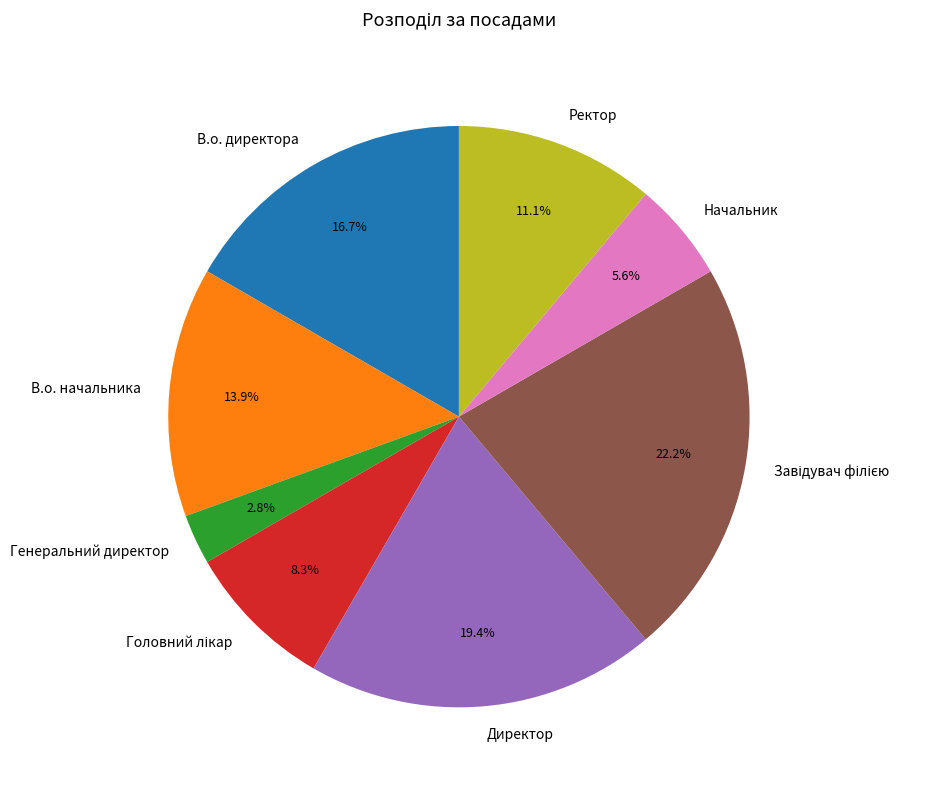

Do Директор and В.о. директора together represent more than half of the pie?

No